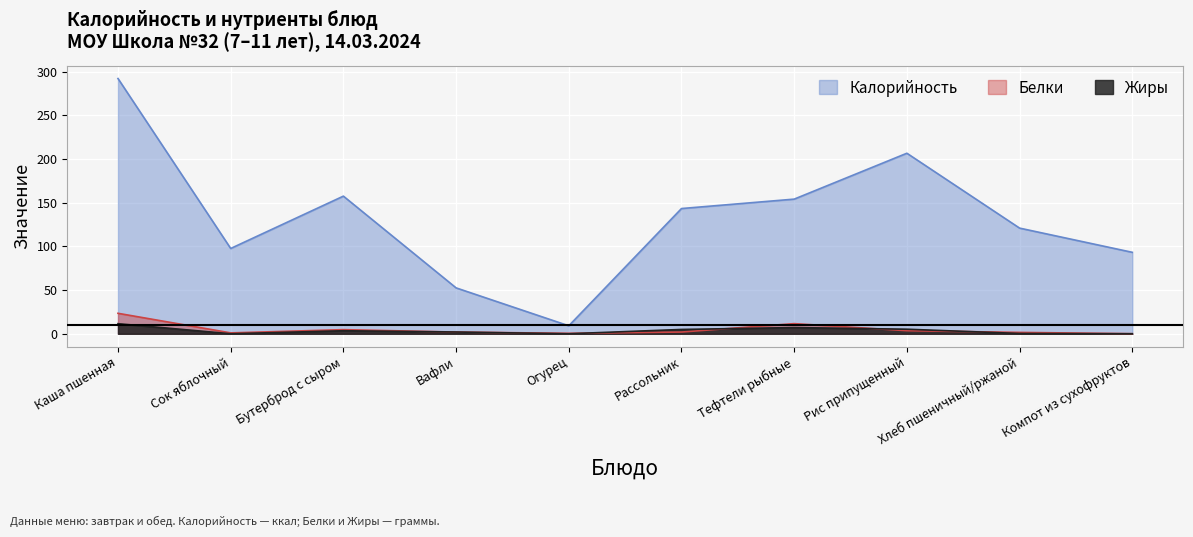

What is the difference between the Белки values at Рис припущенный and Тефтели рыбные?

8.1